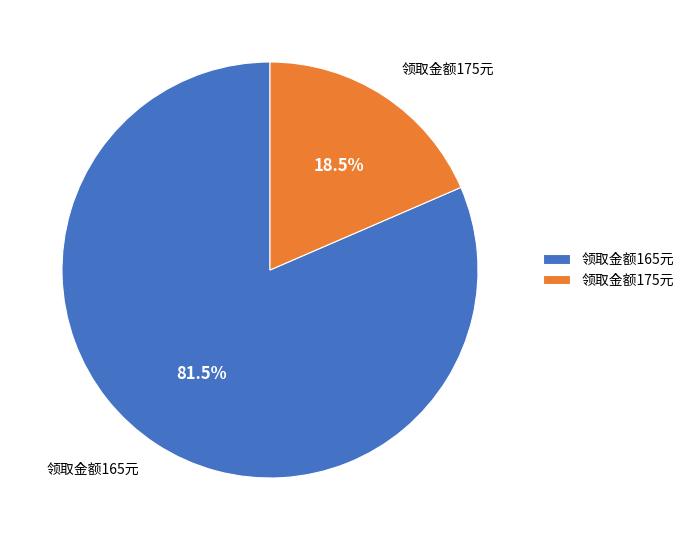

Between 领取金额165元 and 领取金额175元, which is larger?

领取金额165元